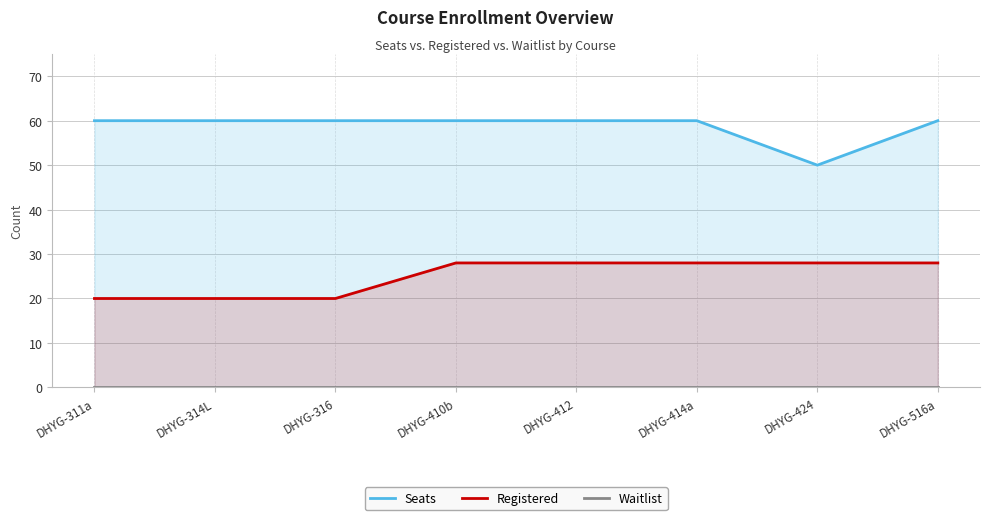

At which category is the sum across all series the highest?

DHYG-410b